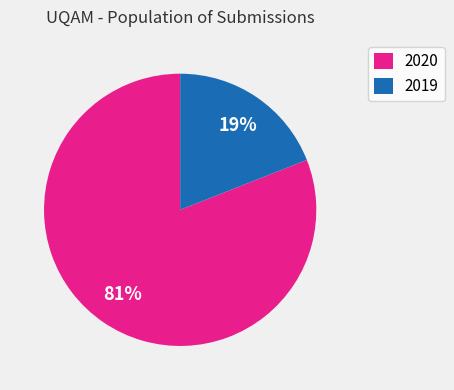

To the nearest percent, what is the average slice percentage?

50%